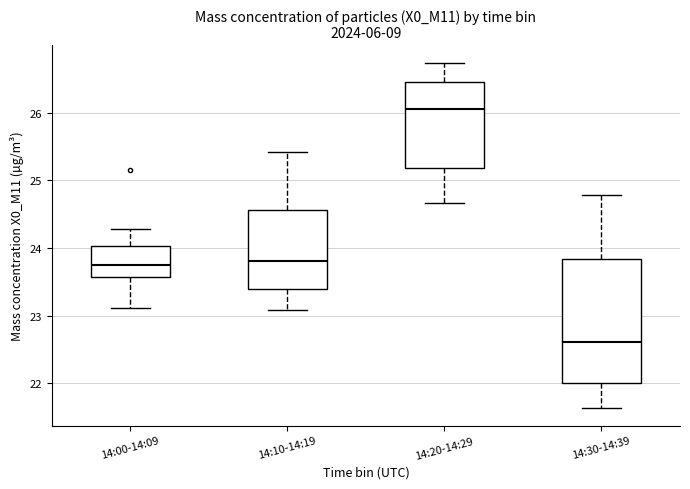

Where does the median line of the box for 14:10-14:19 sit on the y-axis? The values are not printed on the chart, so give them approximately, as read against the axis.

23.8